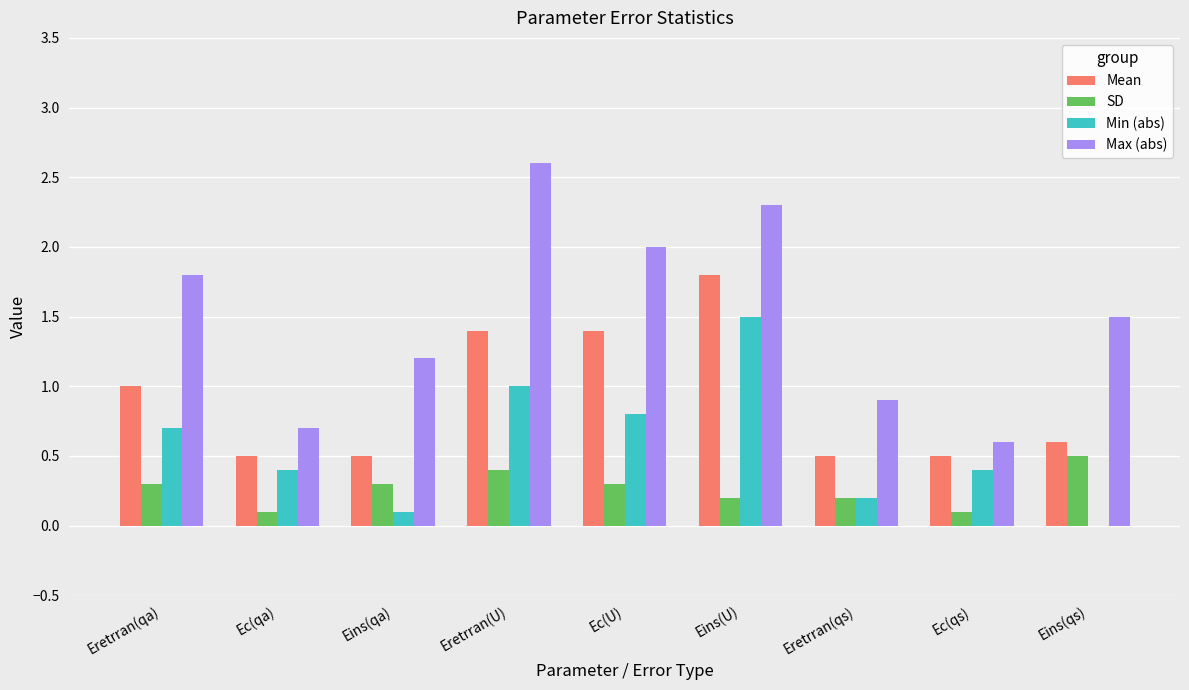

Which series has the largest total across all categories?

Max (abs)